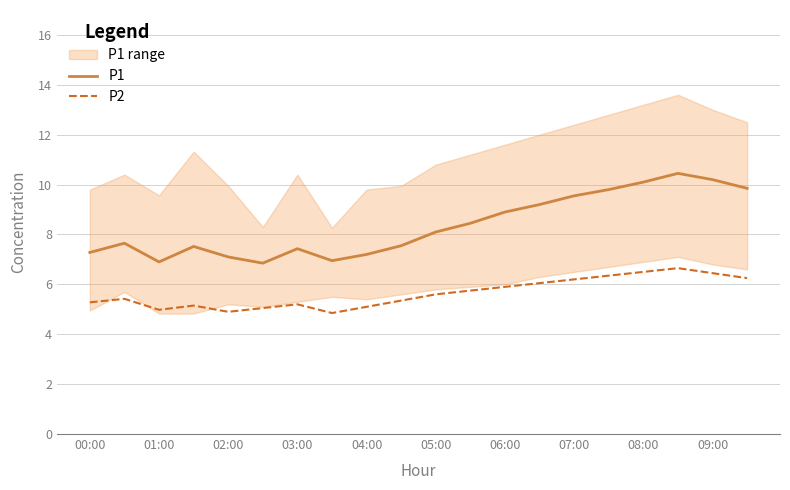

What is the value of the P1 point at the 14th from the left?

9.2